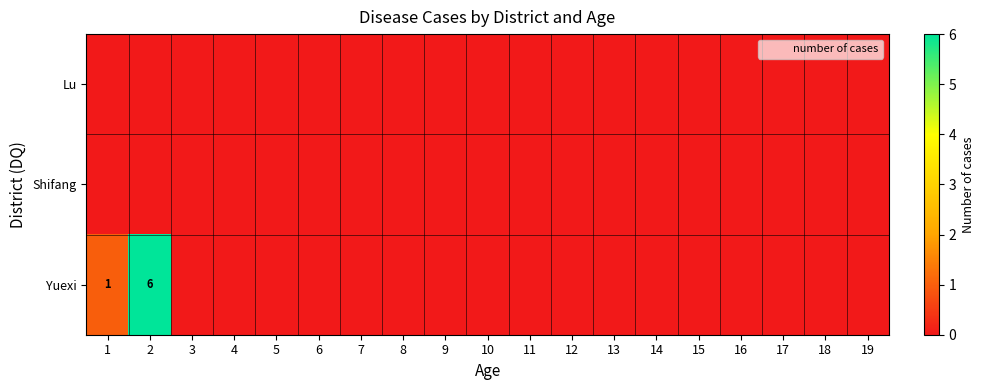

Is it true that Yuexi equals 1 at 1?

True